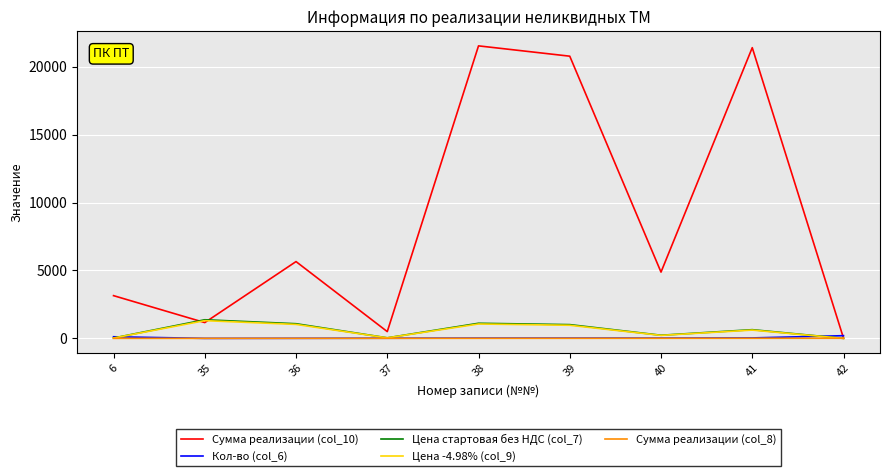

The value of Цена стартовая без НДС (col_7) at 35 is 1371.7. True or false?

True